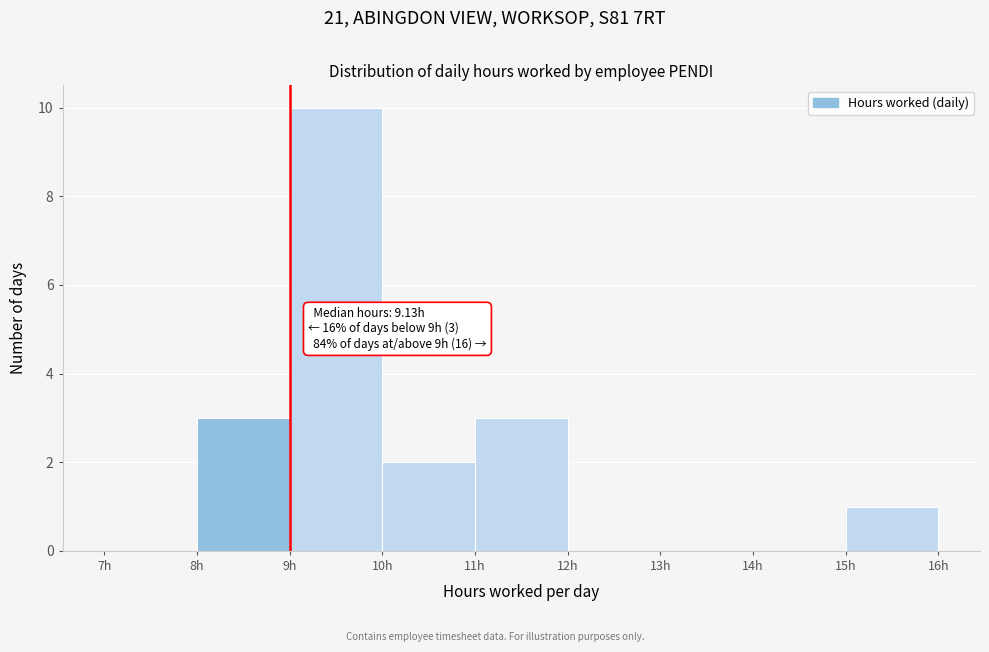

Which range on the x-axis has the tallest bar?

9 to 10